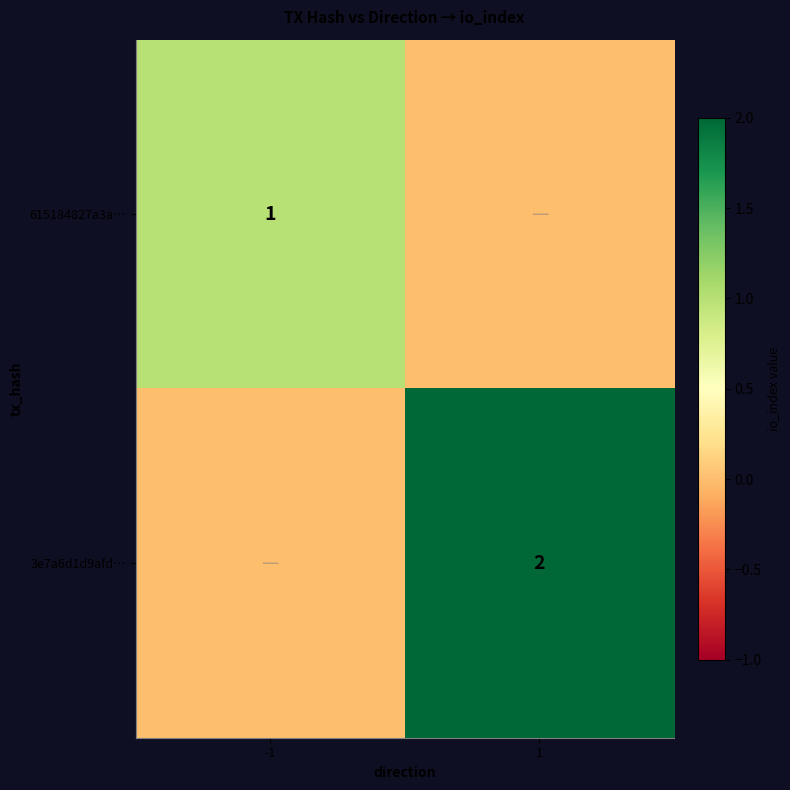

True or false: 615184827a3a… has a value of 1 at -1.

True